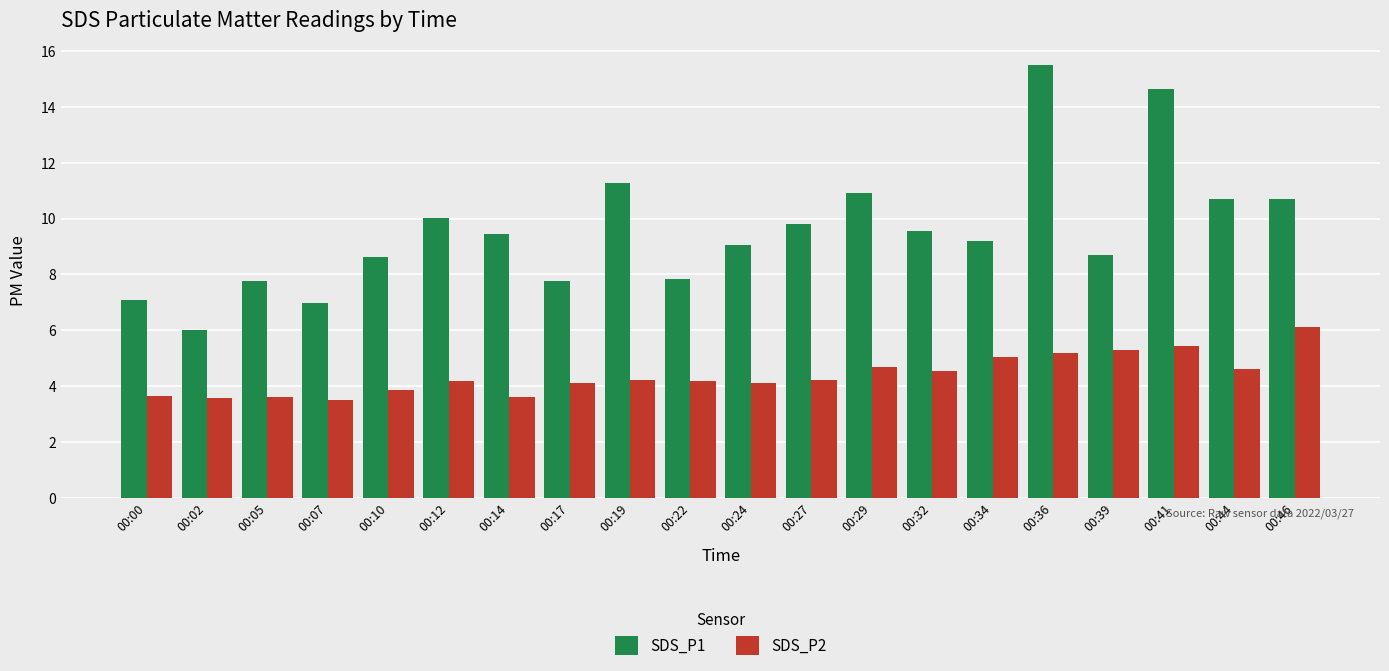

List the series in order of their peak value, highest first.

SDS_P1, SDS_P2